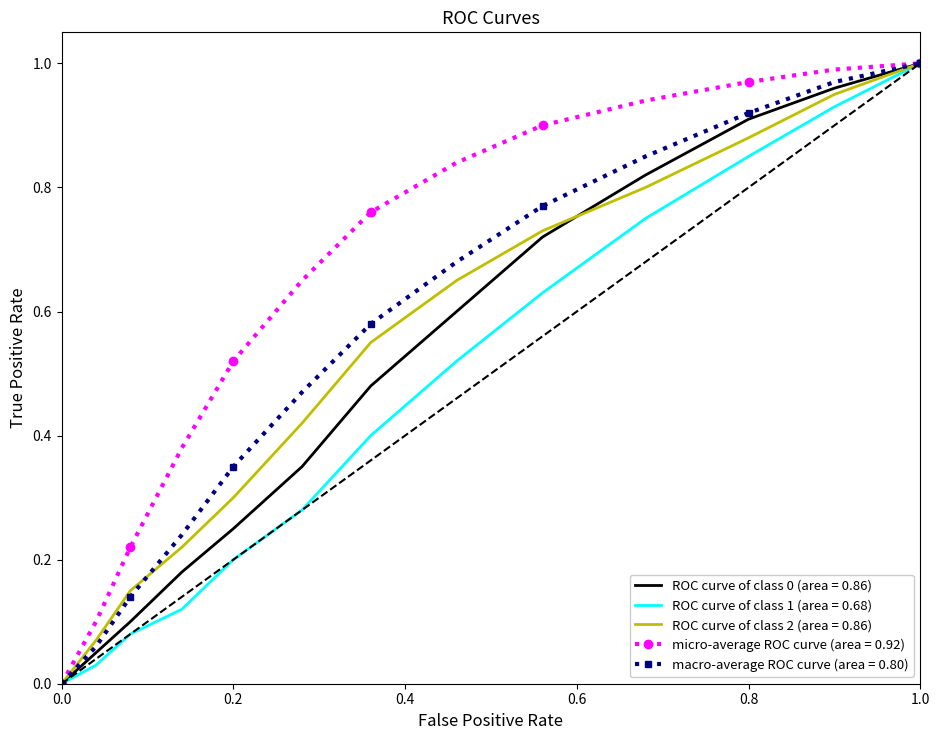

Which series has the largest total across all categories?

micro-average ROC curve (area = 0.92)